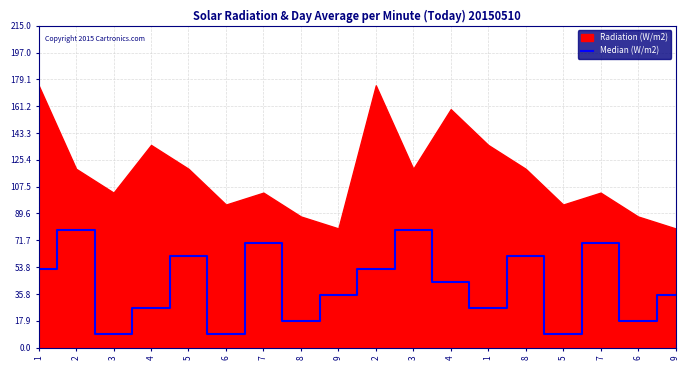

Is it true that the value at 5 is 61.3?

True